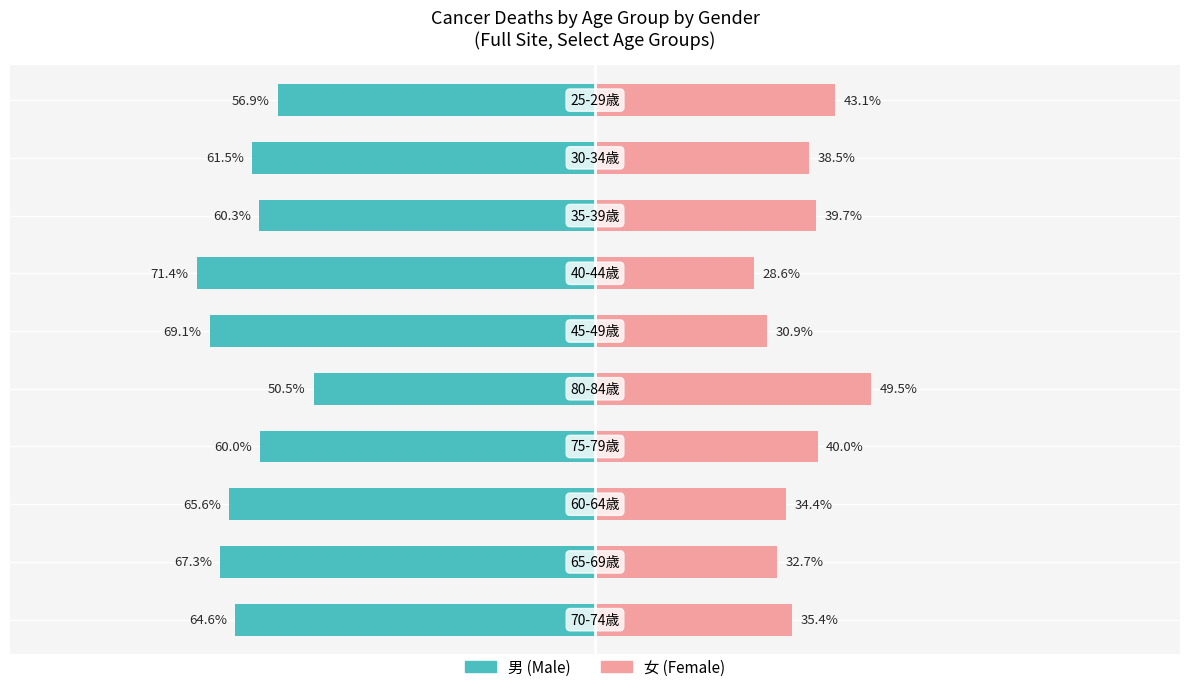

At which category is the sum across all series the highest?

4